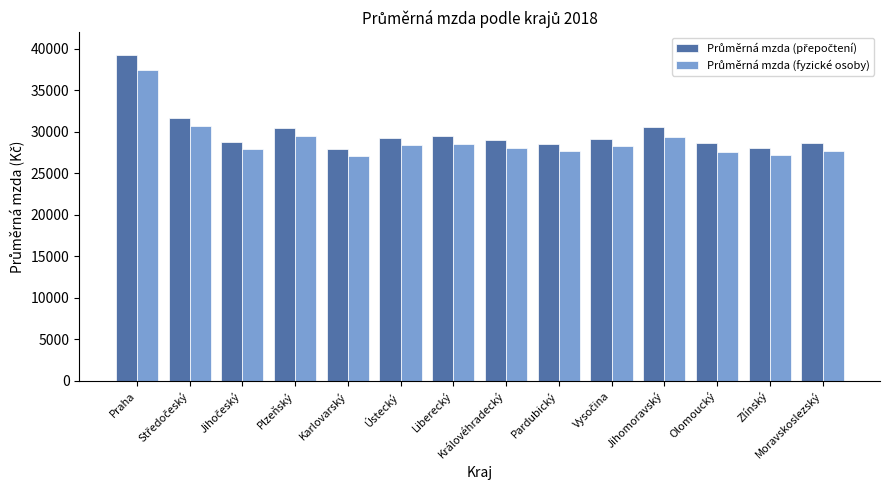

What is the greatest value displayed?

39298